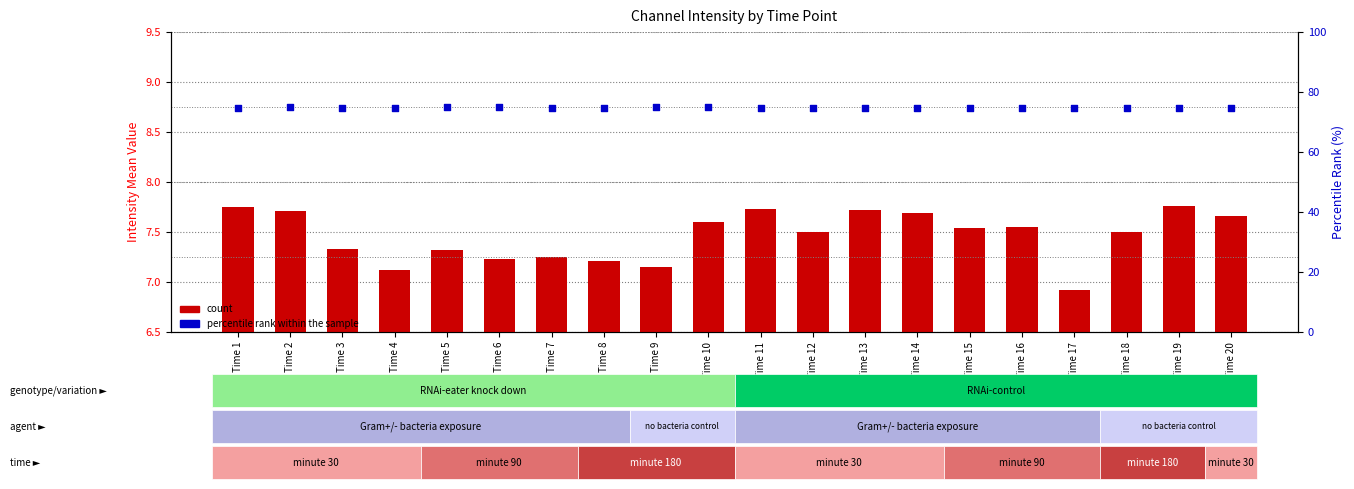

What are all the series names shown in the legend?

count, percentile rank within the sample